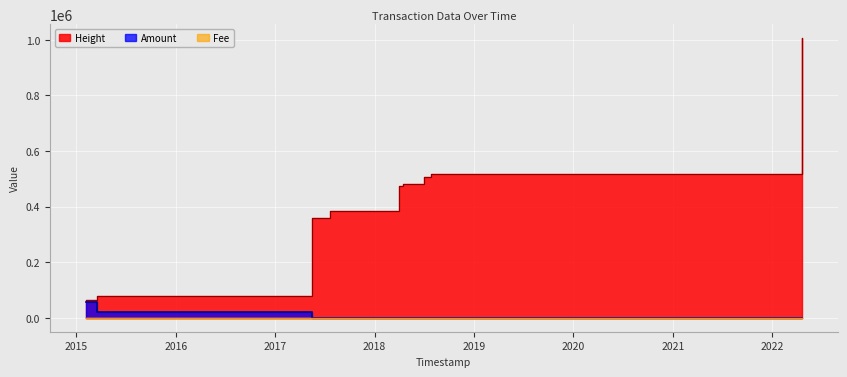

Which series has the largest total across all categories?

Height